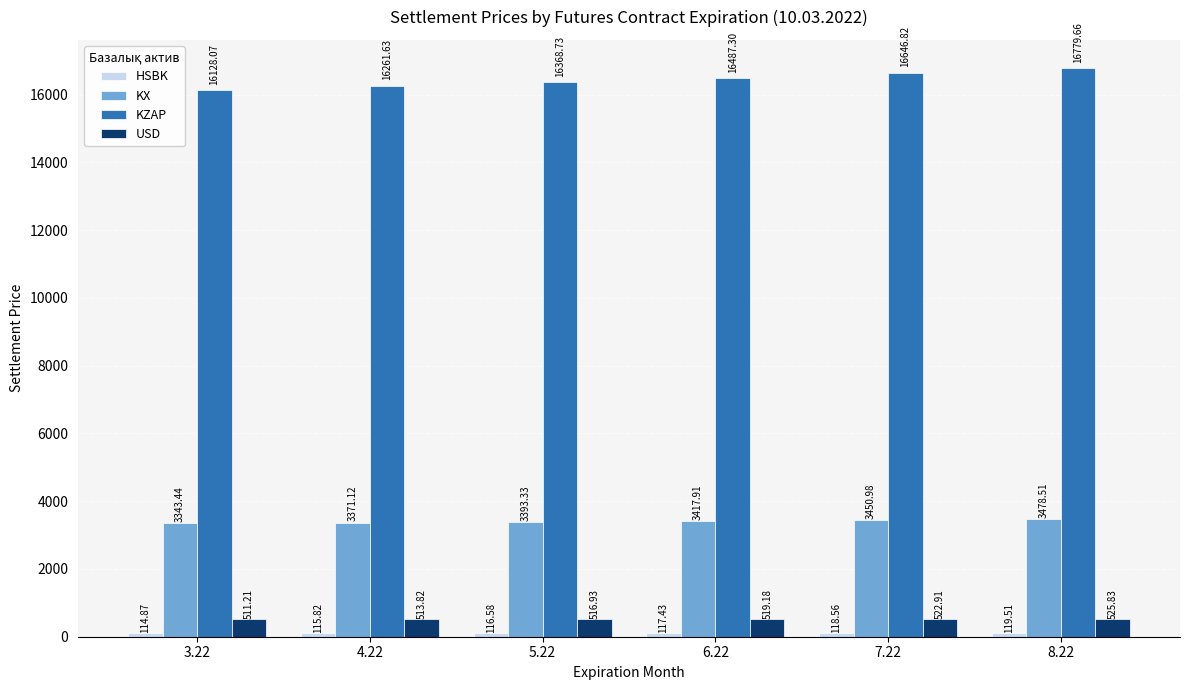

What is the difference between the KZAP values at 5.22 and 4.22?

107.1